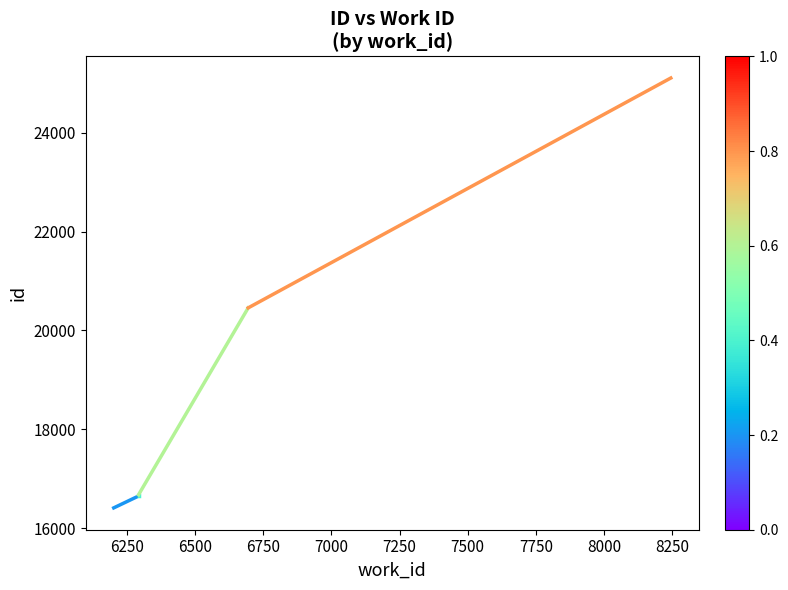

How many distinct data groups are displayed?

1